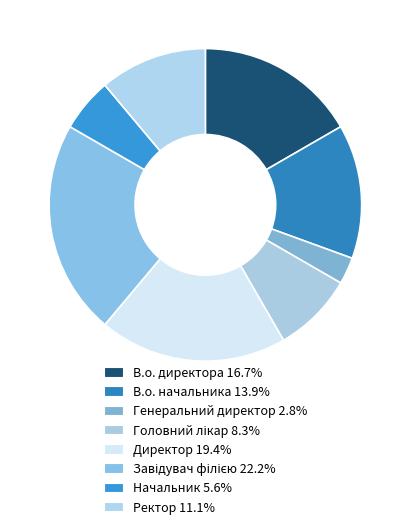

Rank the categories by value from lowest to highest.

Генеральний директор, Начальник, Головний лікар, Ректор, В.о. начальника, В.о. директора, Директор, Завідувач філією